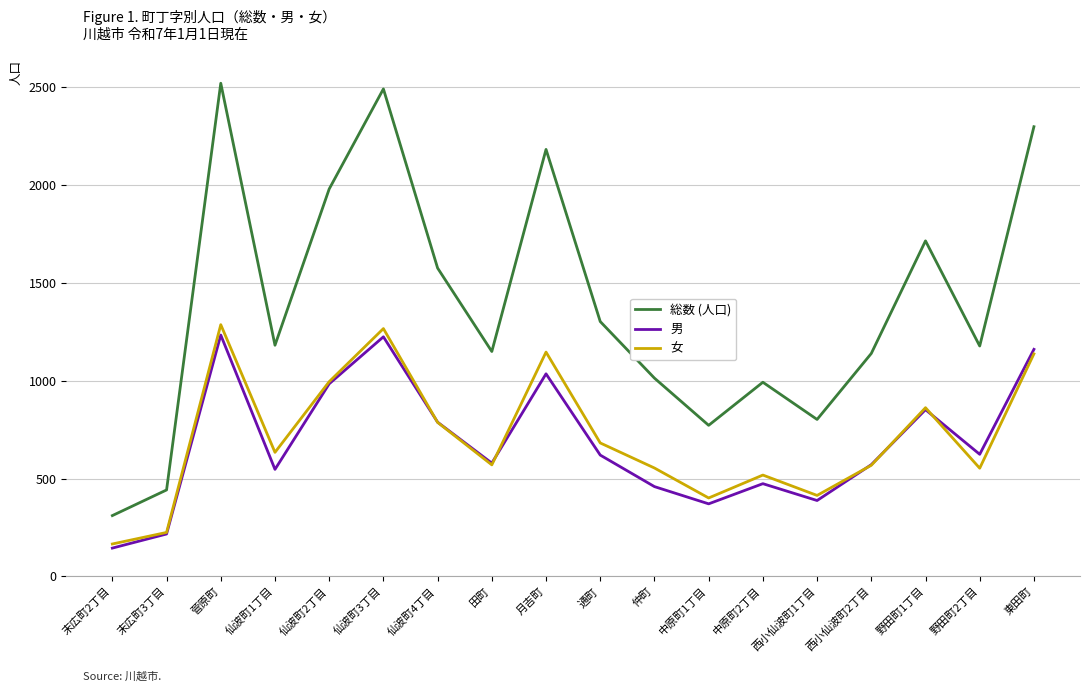

In 男, how many points are higher than both neighbors (excluding endpoints)?

5